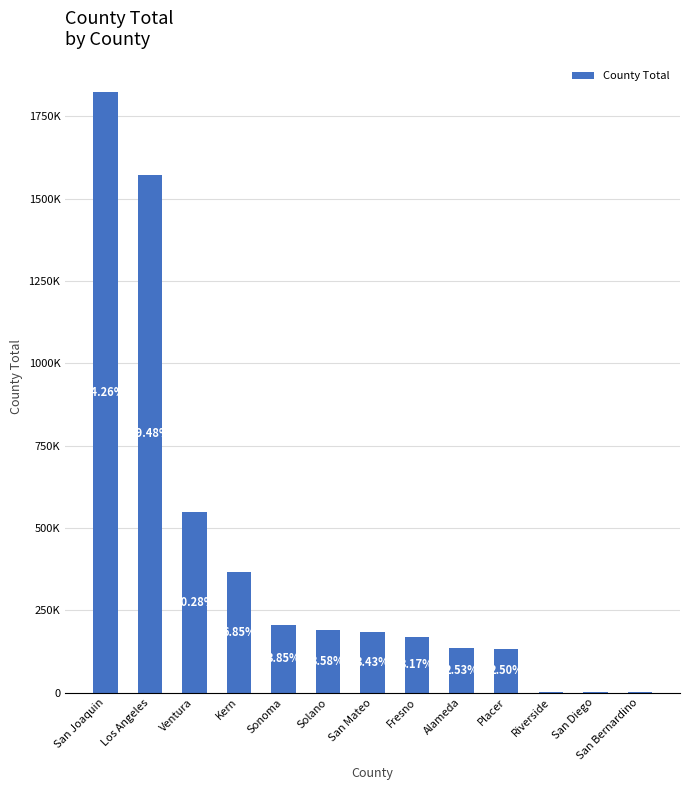

Which category has the highest value across all series?

San Joaquin